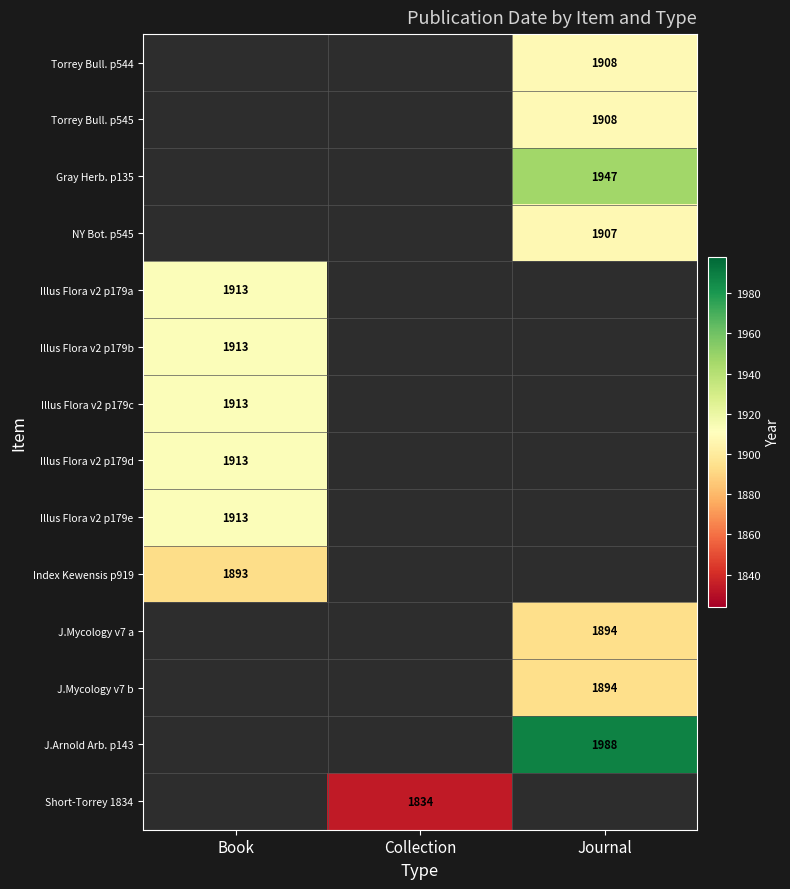

The Illus Flora v2 p179c series shows 2539 at Book. True or false?

False